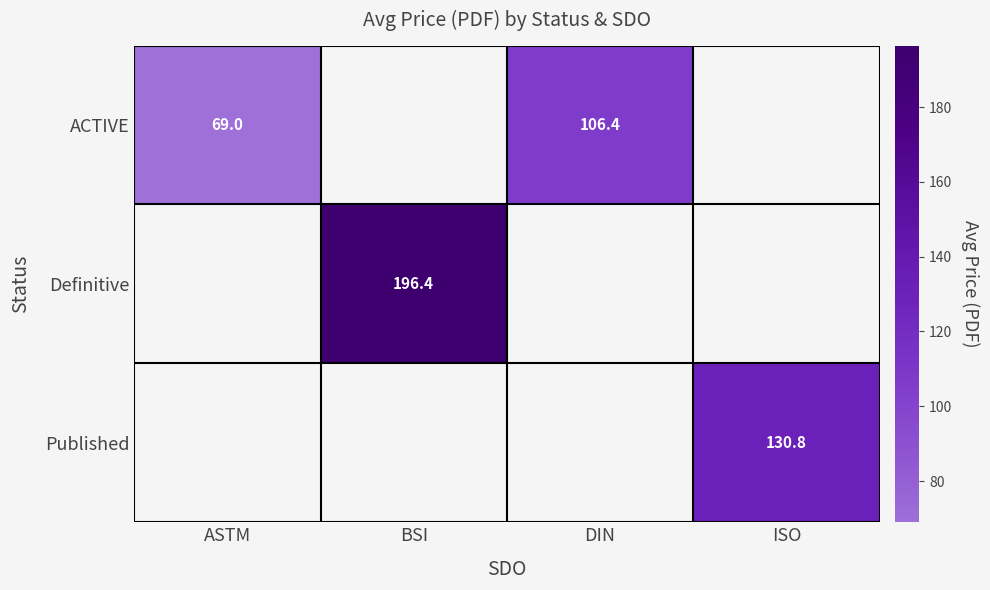

The Published series shows 130.8 at ISO. True or false?

True